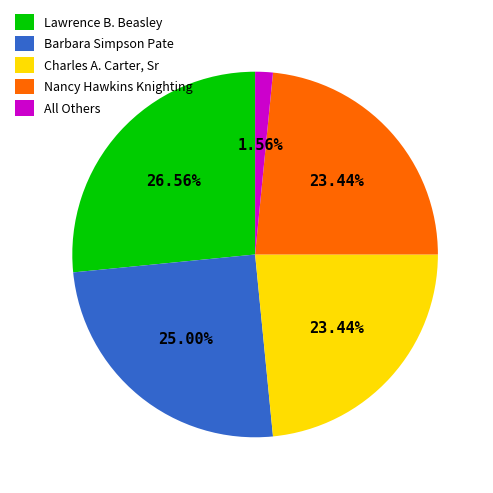

Is it true that Lawrence B. Beasley is 27% of the pie?

True